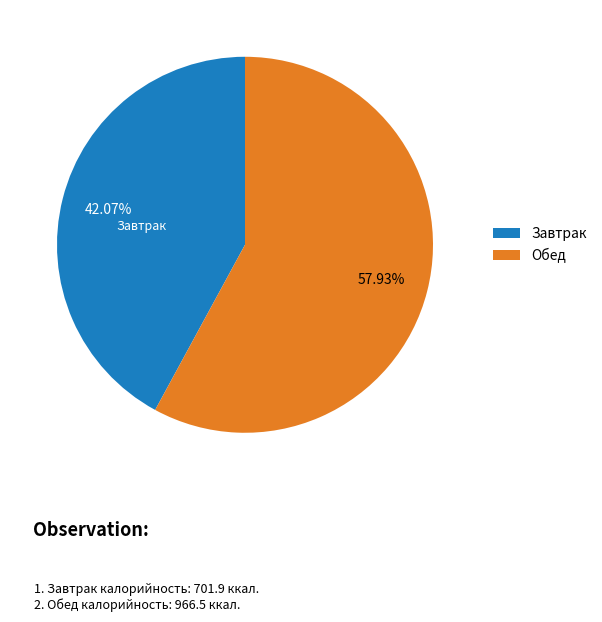

Does Обед account for over 50% of the chart?

Yes